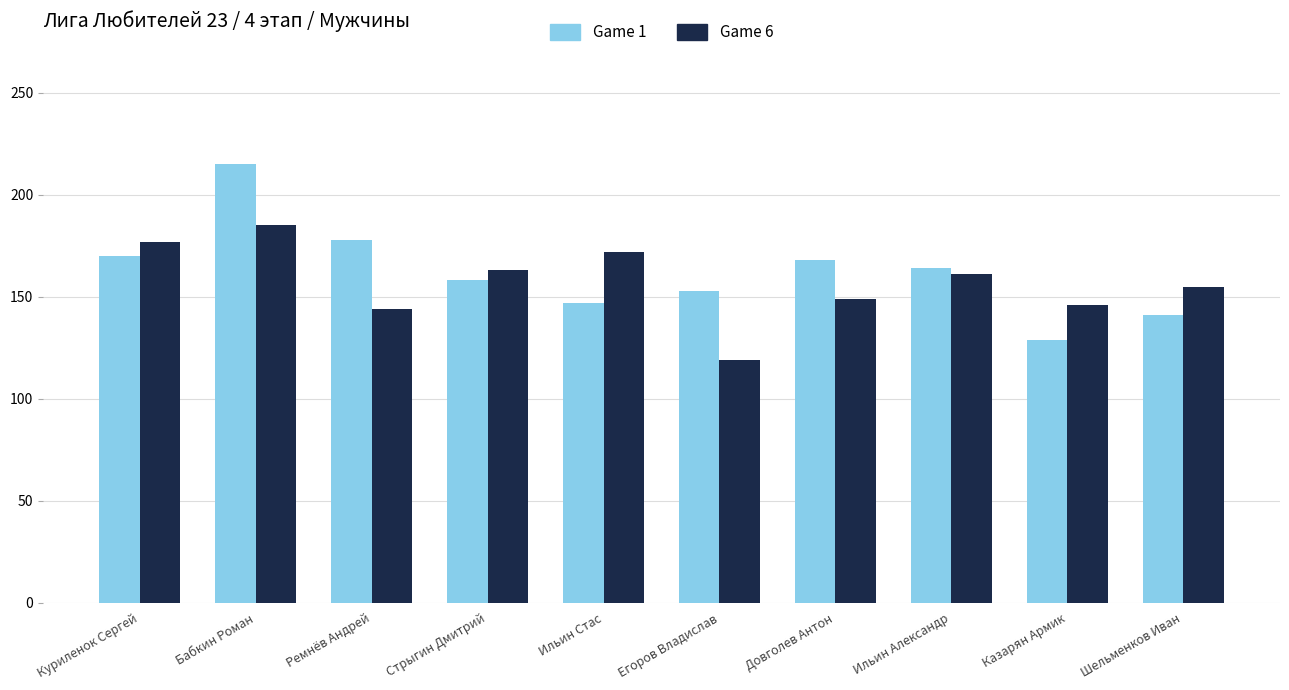

What are all the series names shown in the legend?

Game 1, Game 6